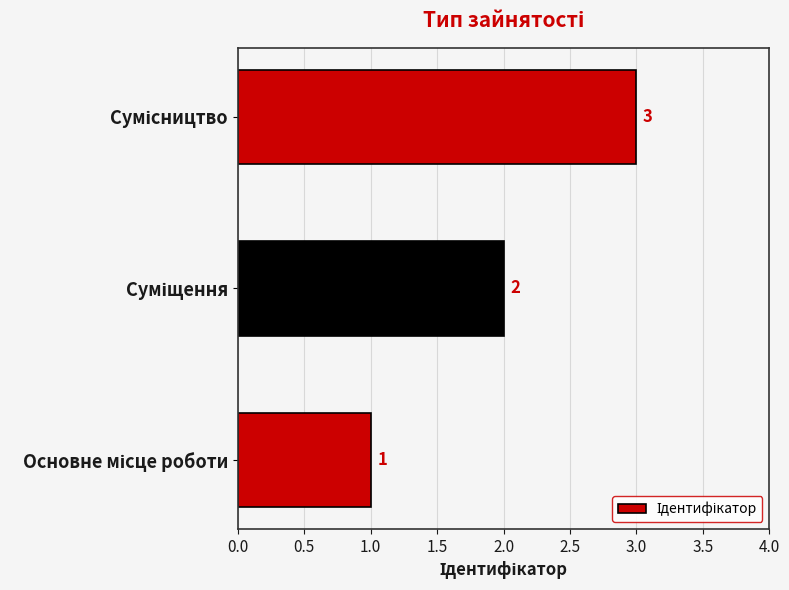

What is the sum of all values?

6